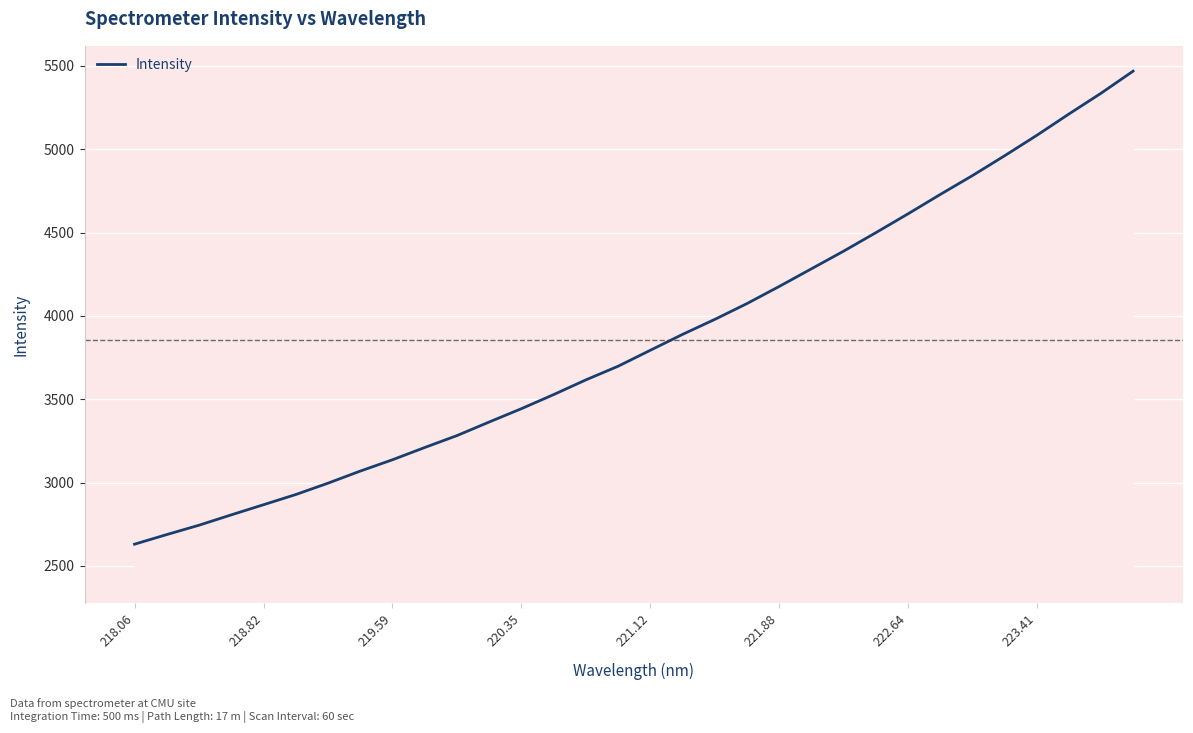

What is the greatest value displayed?

5468.3